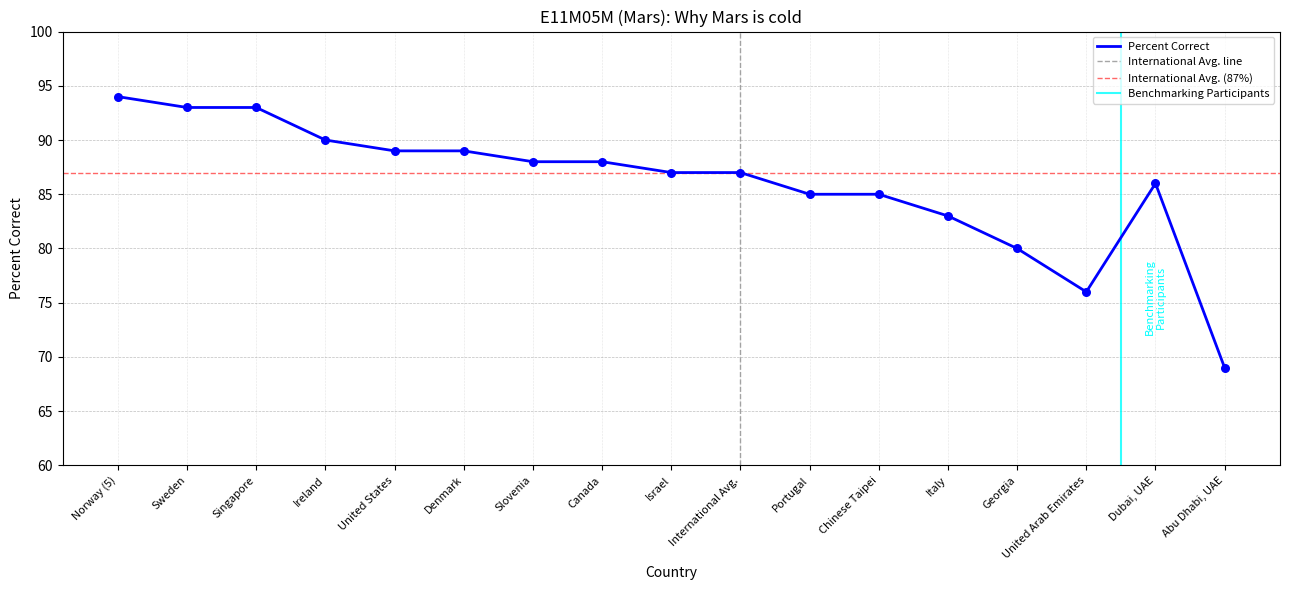

Between Norway (5) and United States, which is larger?

Norway (5)